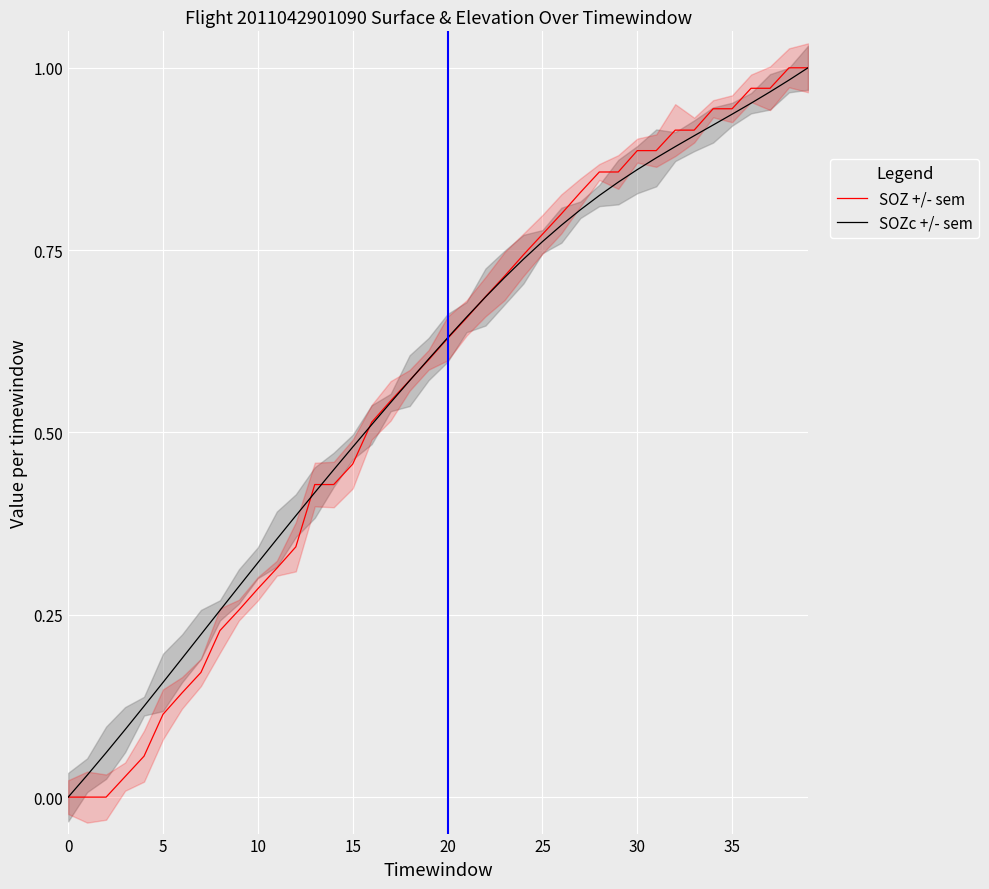

What is the difference between the maximum and minimum values in the SOZc +/- sem series?

1.0